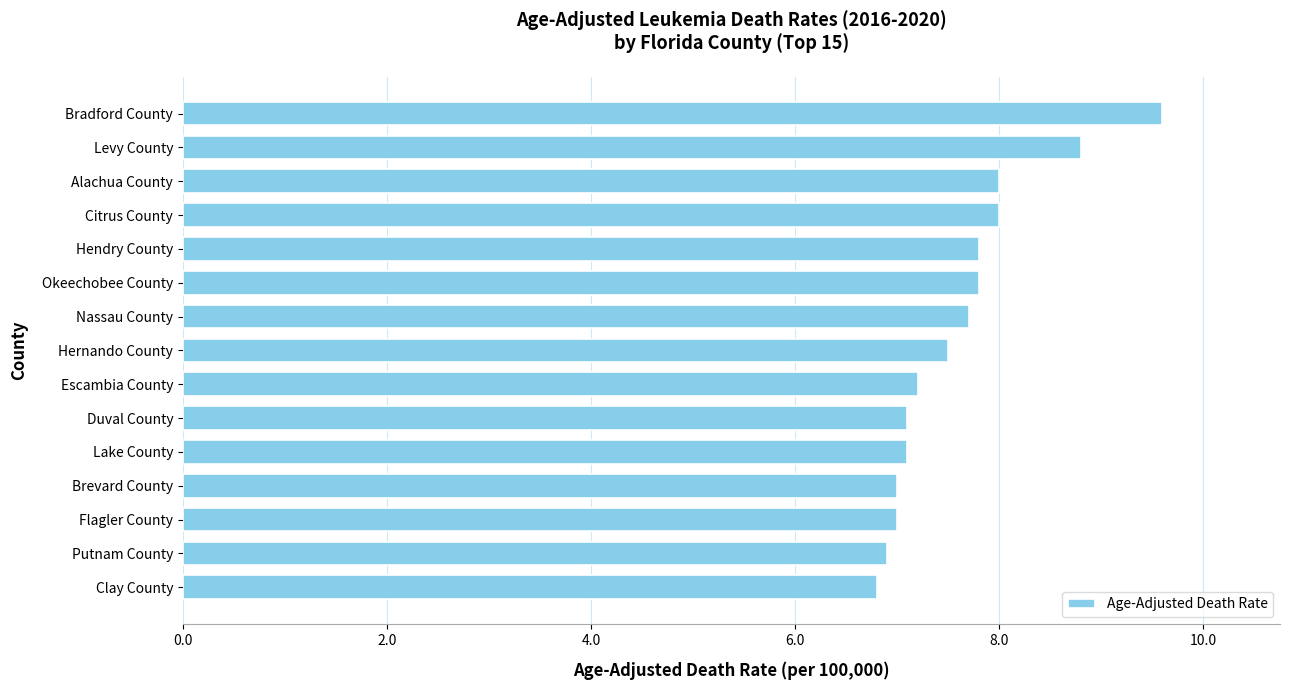

What is the change in value from Citrus County to Flagler County?

-1.0